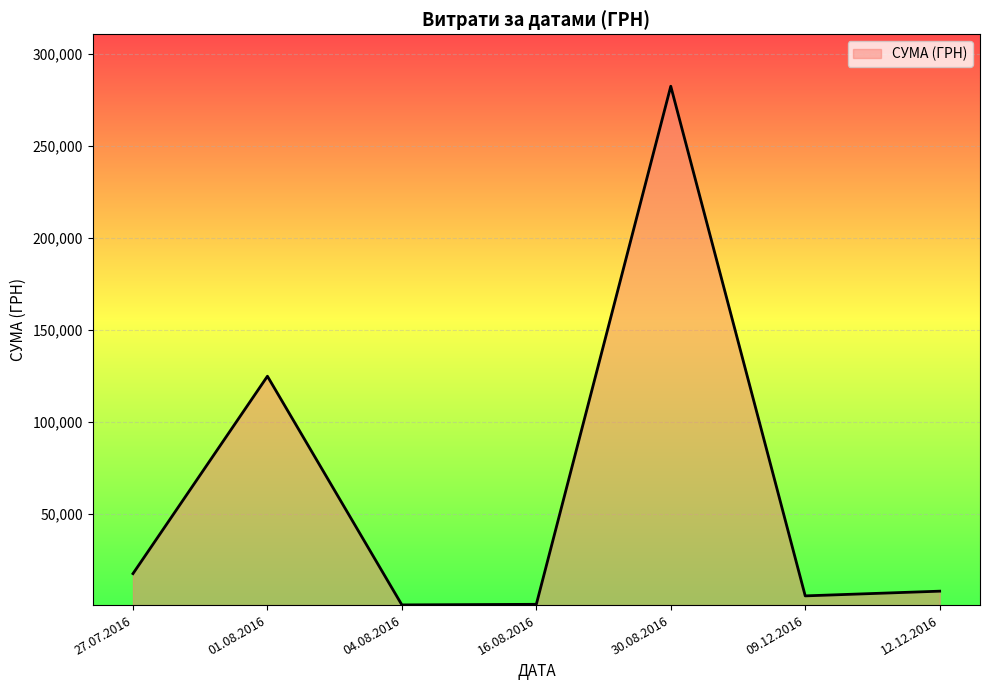

At which category does the chart reach its peak across all series?

30.08.2016